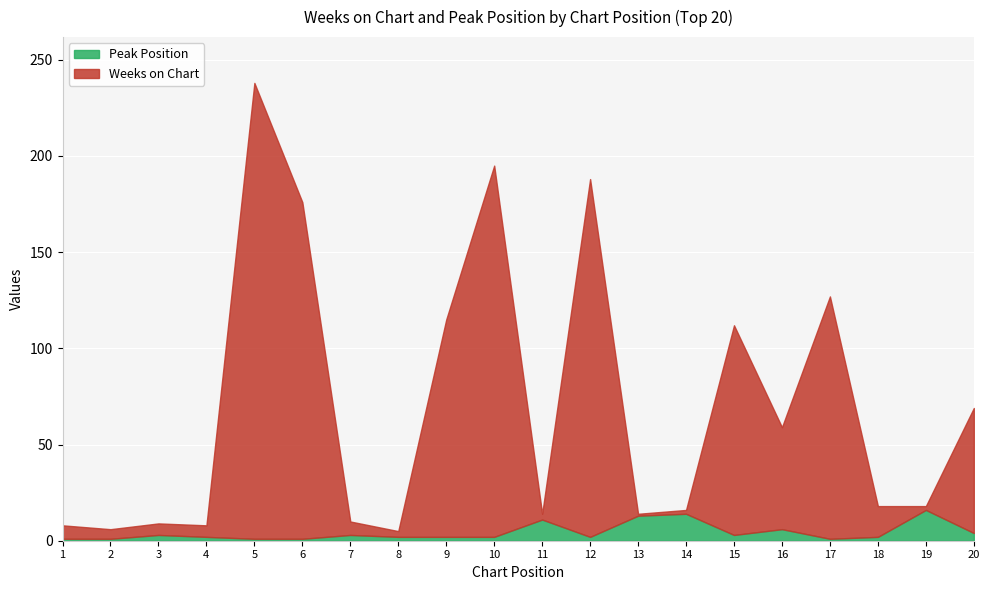

At which category does the chart reach its peak across all series?

5